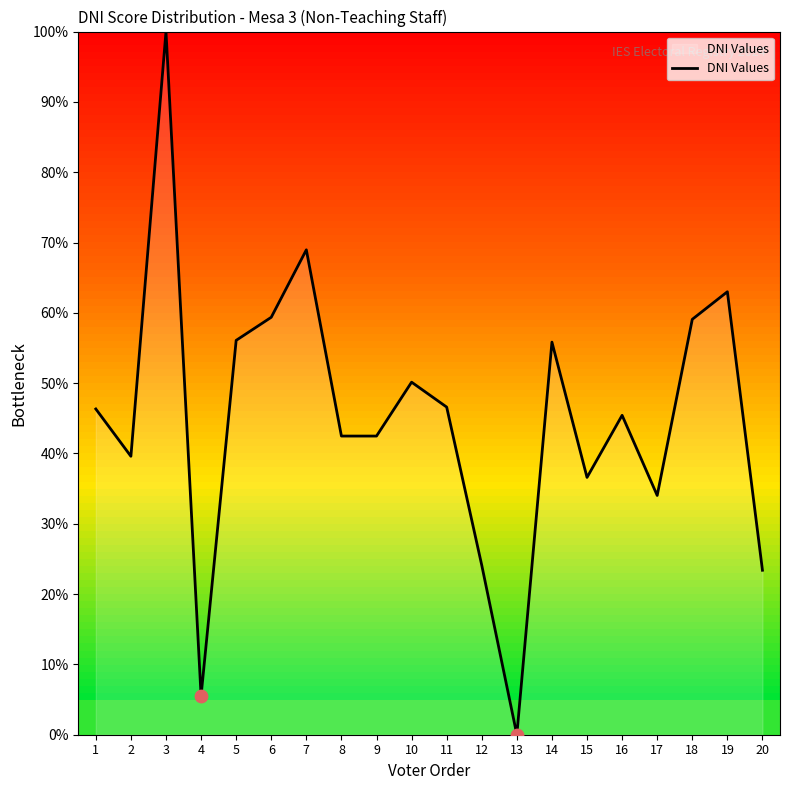

What is the change in value from 3 to 12?

-75.9